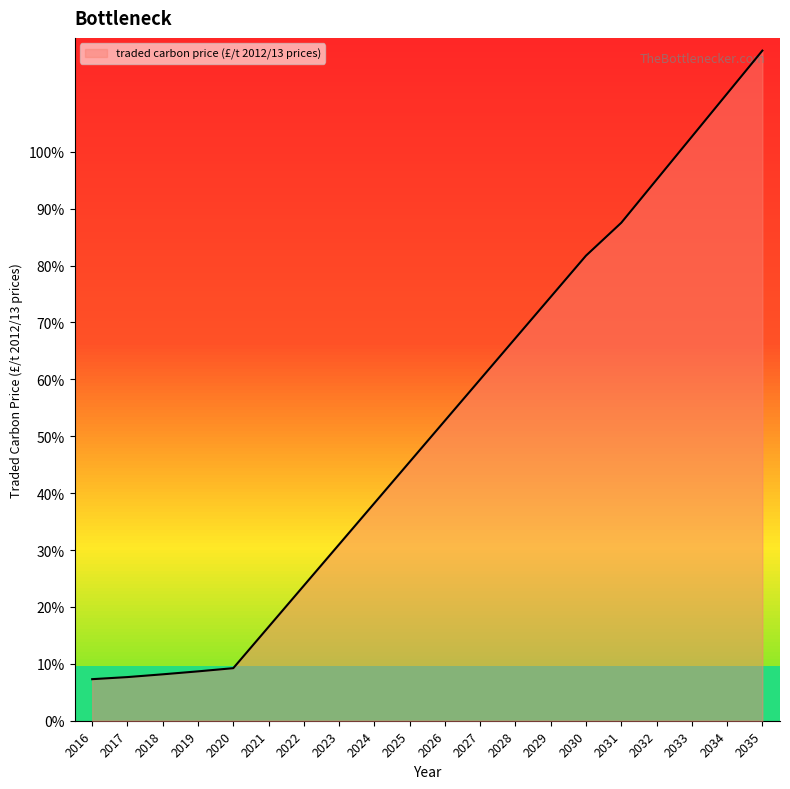

List the labels in order of value, largest first.

2035, 2034, 2033, 2032, 2031, 2030, 2029, 2028, 2027, 2026, 2025, 2024, 2023, 2022, 2021, 2020, 2019, 2018, 2017, 2016